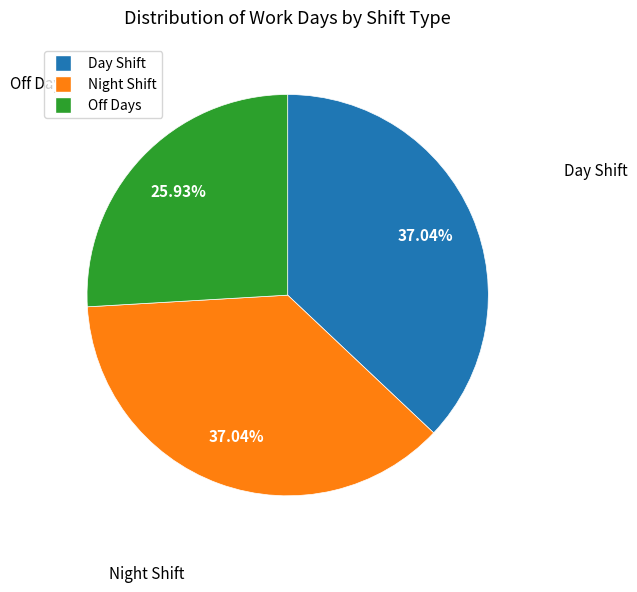

Approximately how many times larger is the value at Night Shift compared to Day Shift?

1.0